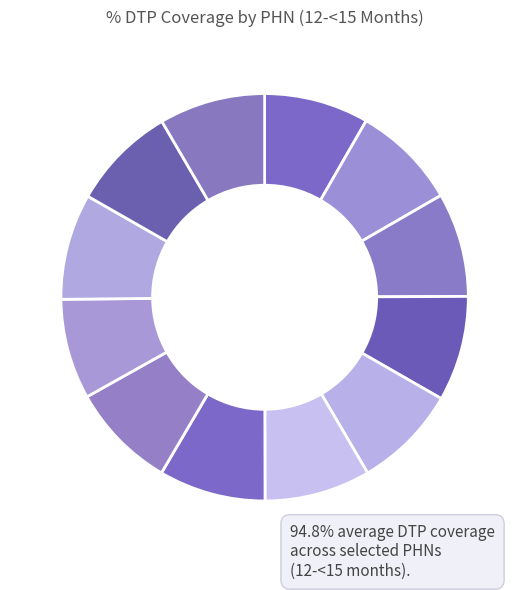

Count the number of slices in the pie.

12